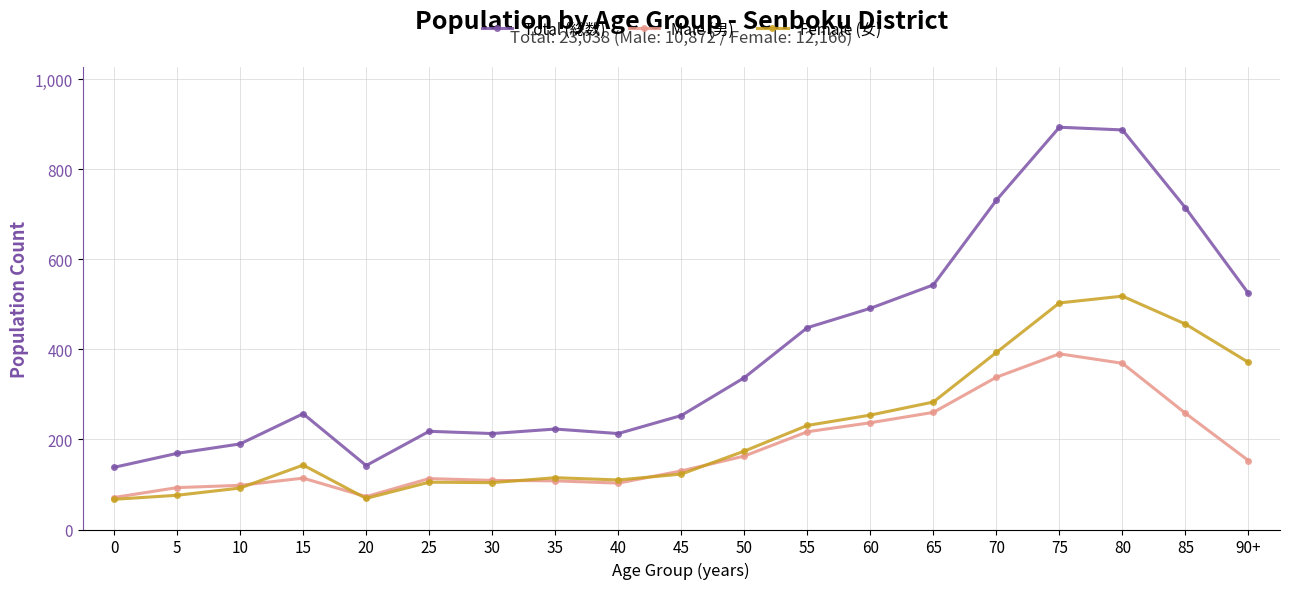

Rank the series by their average value, from lowest to highest.

Male (男), Female (女), Total (総数)